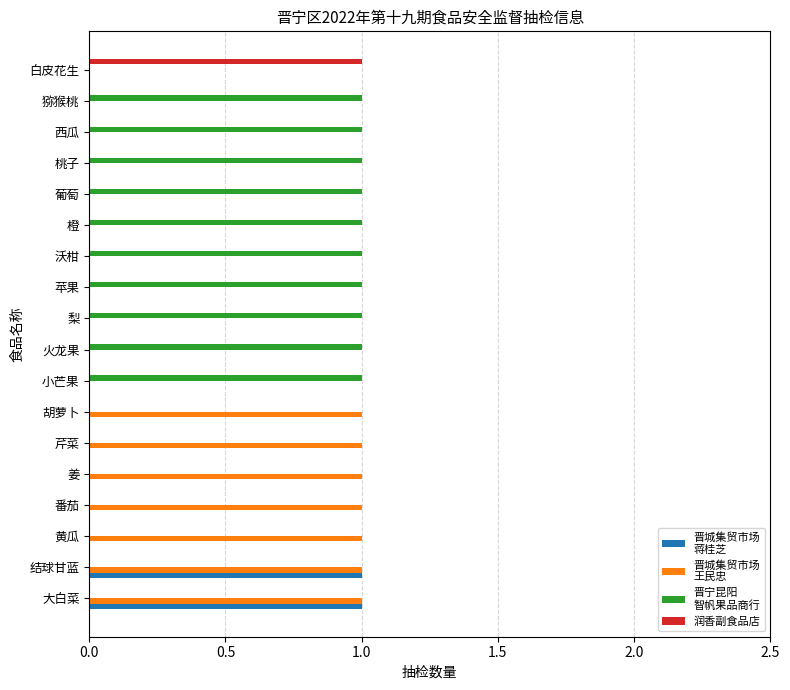

Reading left to right, what are all the values shown in this chart?

晋城集贸市场
蒋桂芝: 1	1	0	0	0	0	0	0	0	0	0	0	0	0	0	0	0	0
晋城集贸市场
王民忠: 1	1	1	1	1	1	1	0	0	0	0	0	0	0	0	0	0	0
晋宁昆阳
智帆果品商行: 0	0	0	0	0	0	0	1	1	1	1	1	1	1	1	1	1	0
润香副食品店: 0	0	0	0	0	0	0	0	0	0	0	0	0	0	0	0	0	1